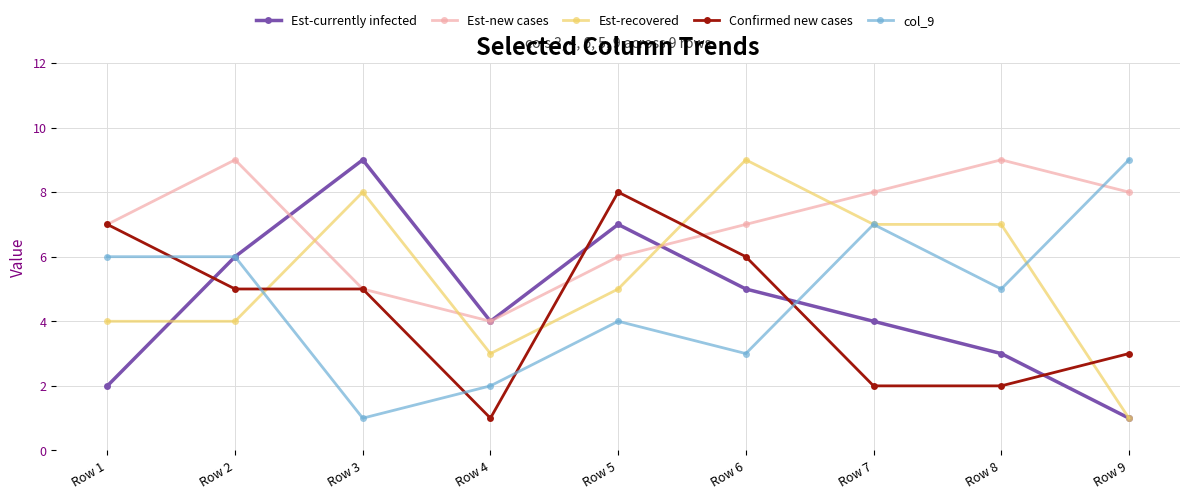

What is the value of the Confirmed new cases point at the 6th from the left?

6